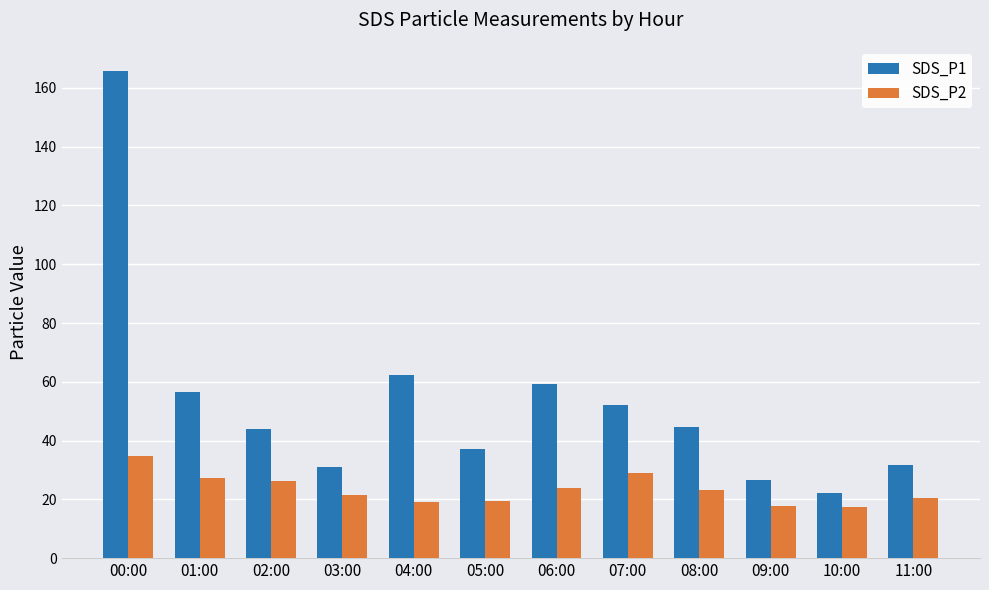

What position from the left is 08:00?

9